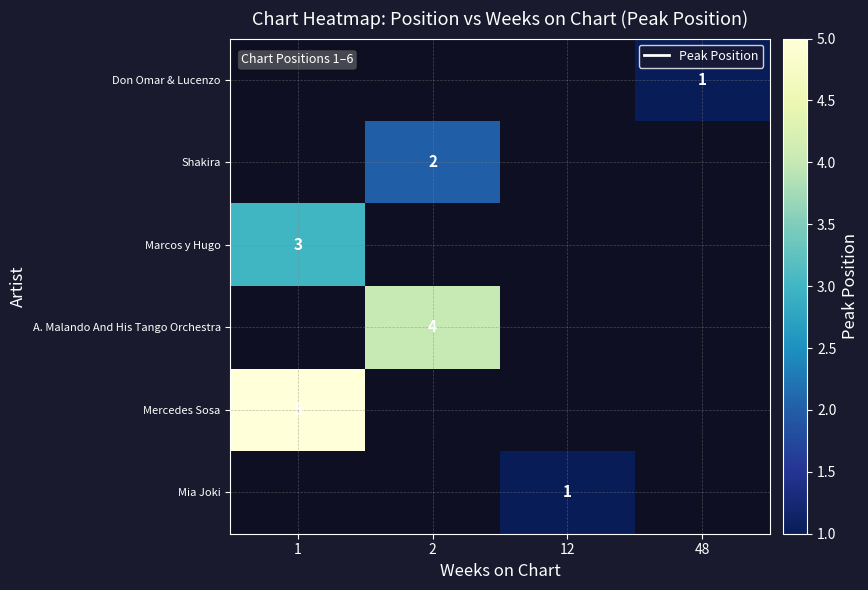

True or false: Mercedes Sosa has a value of 5 at 1.

True